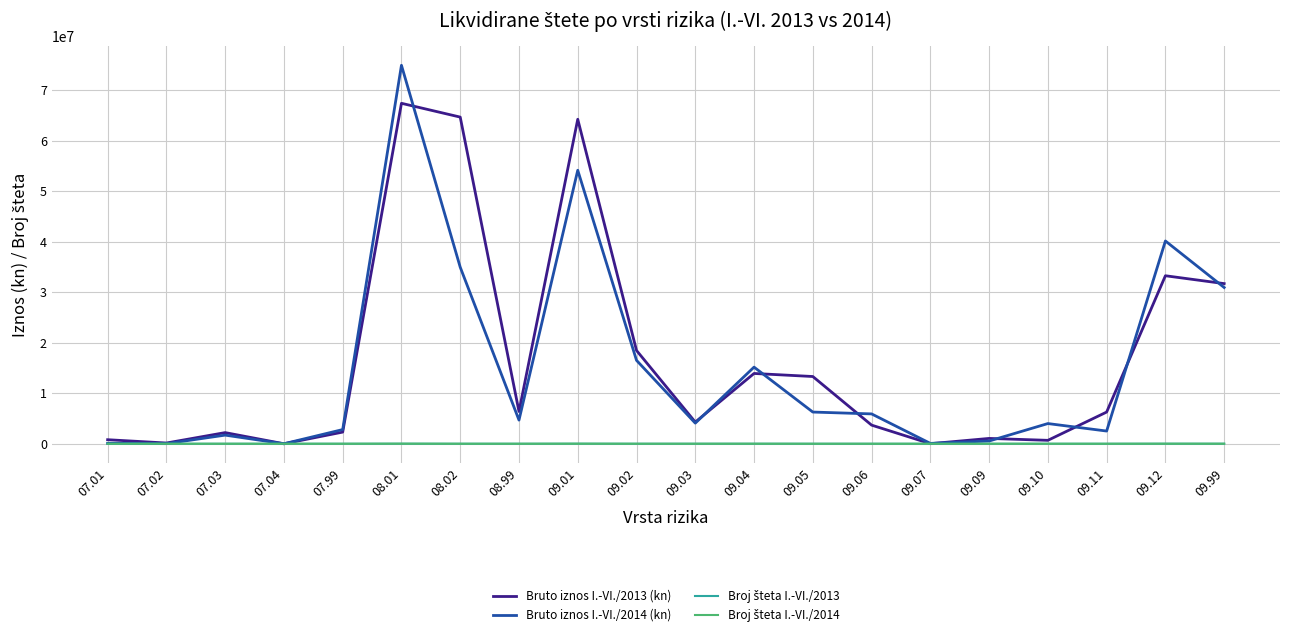

Is it true that Bruto iznos I.-VI./2014 (kn) equals 16522763.6 at 09.02?

True